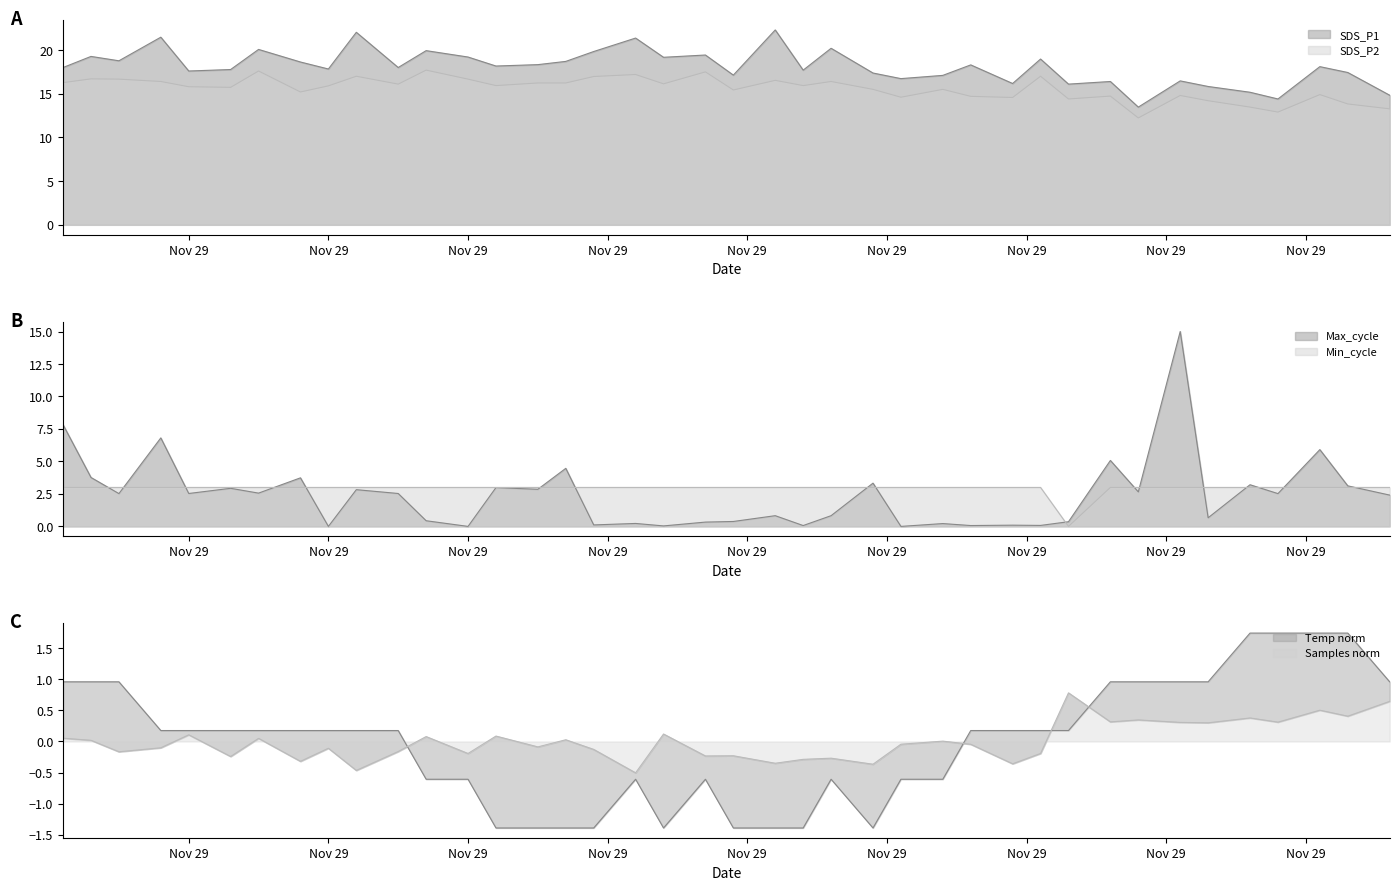

How many lines are shown in the chart?

6